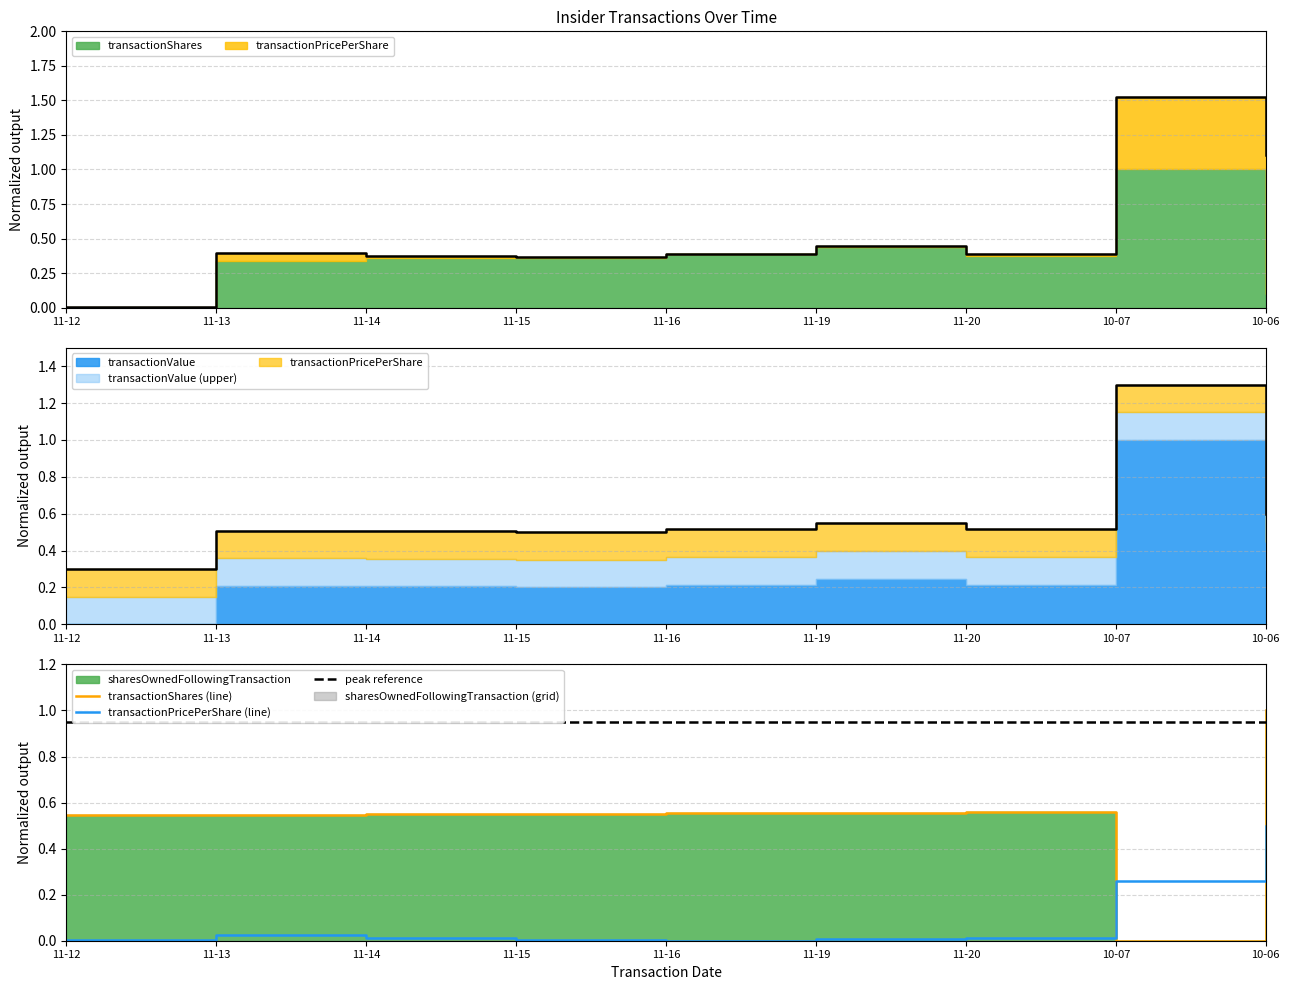

How many lines are shown in the chart?

3